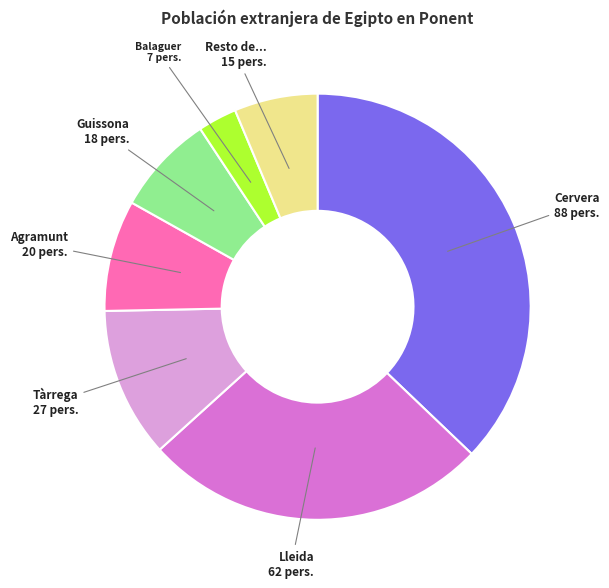

Is there any slice that represents more than half of the pie?

No